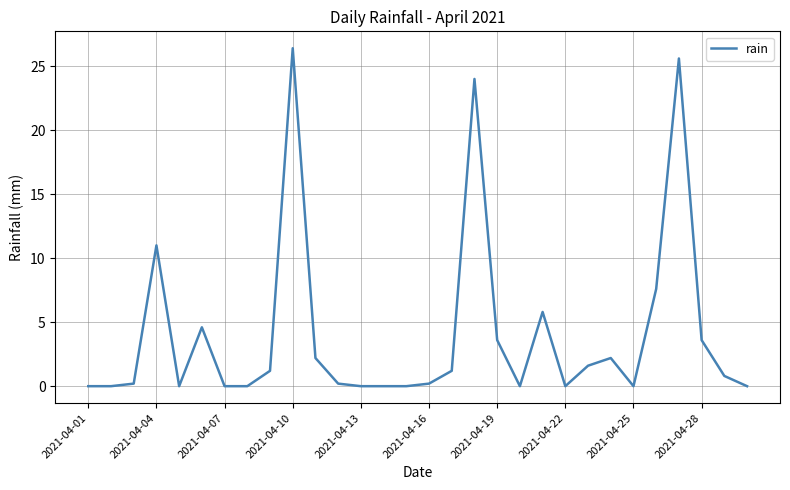

Reading left to right, what are all the values shown in this chart?

0.0	0.0	0.2	11.0	0.0	4.6	0.0	0.0	1.2	26.4	2.2	0.2	0.0	0.0	0.0	0.2	1.2	24.0	3.6	0.0	5.8	0.0	1.6	2.2	0.0	7.6	25.6	3.6	0.8	0.0